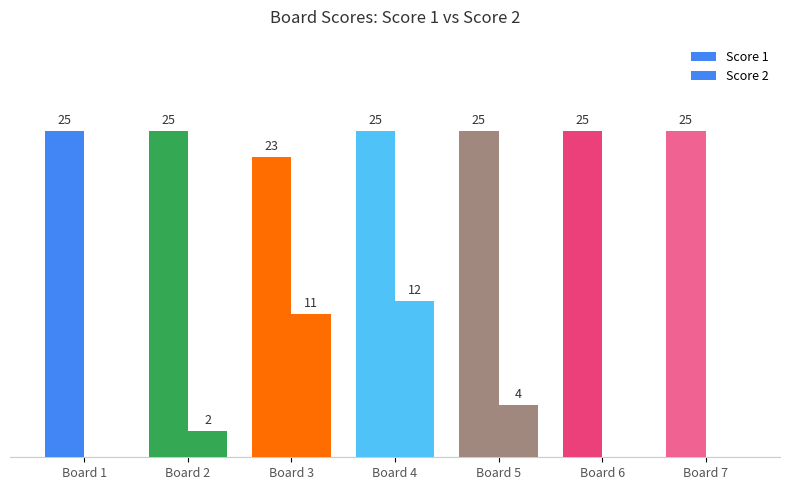

At Board 6, list the series in order from largest to smallest.

Score 1, Score 2